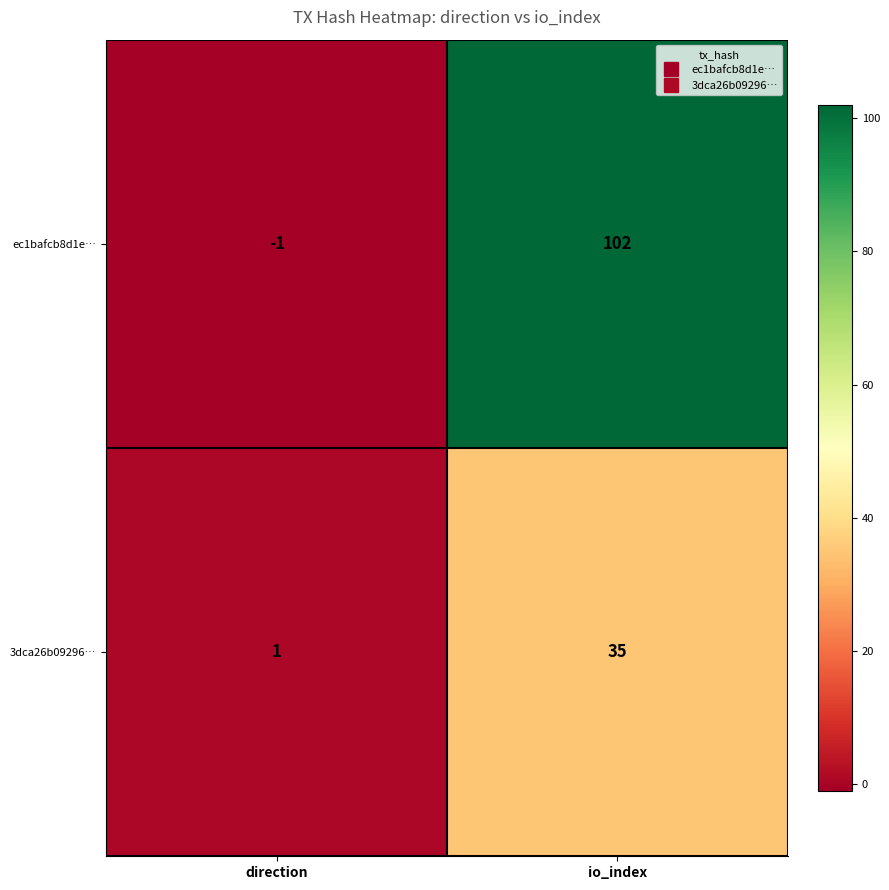

At which label does ec1bafcb8d1e… reach its peak?

io_index